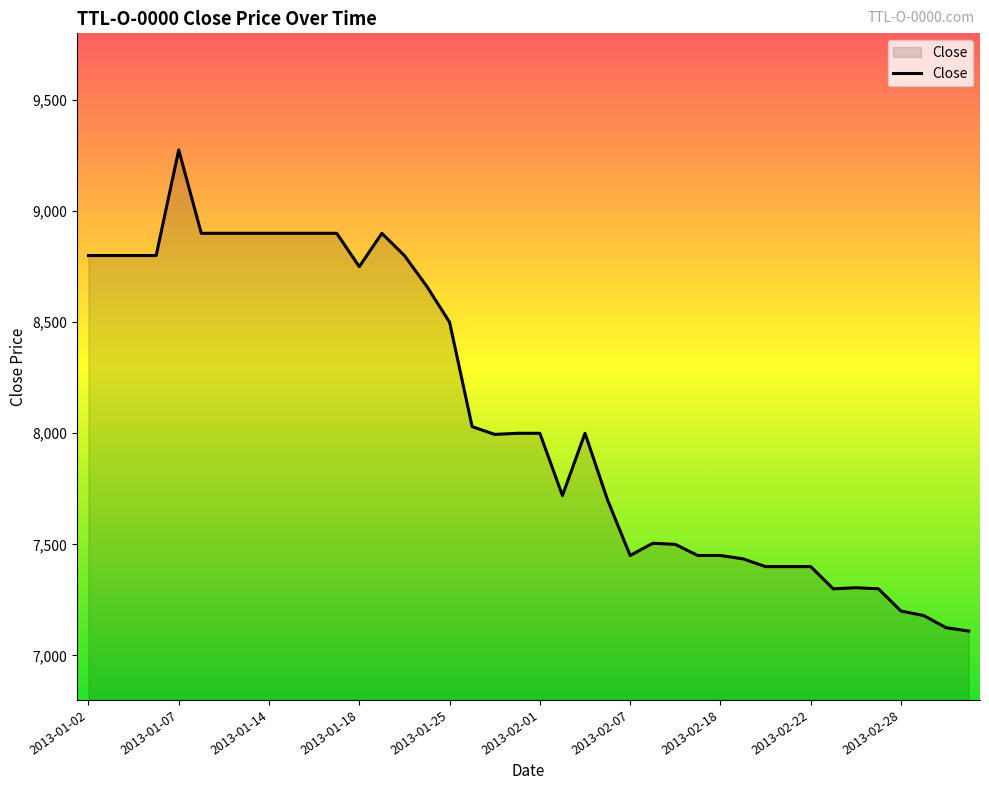

How many lines are shown in the chart?

1